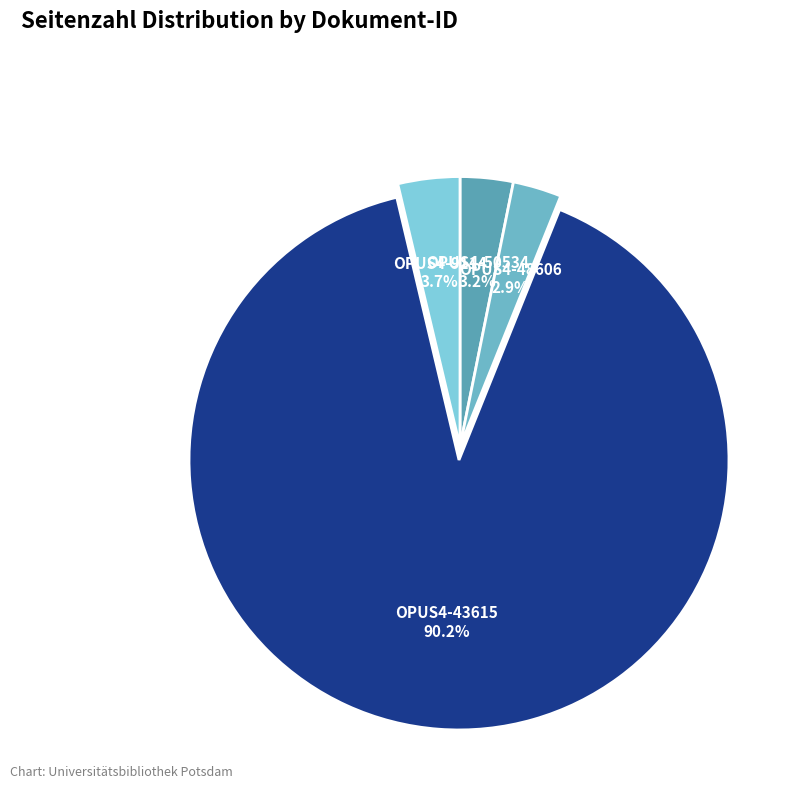

Which has a higher value, OPUS4-9114 or OPUS4-50534?

OPUS4-9114